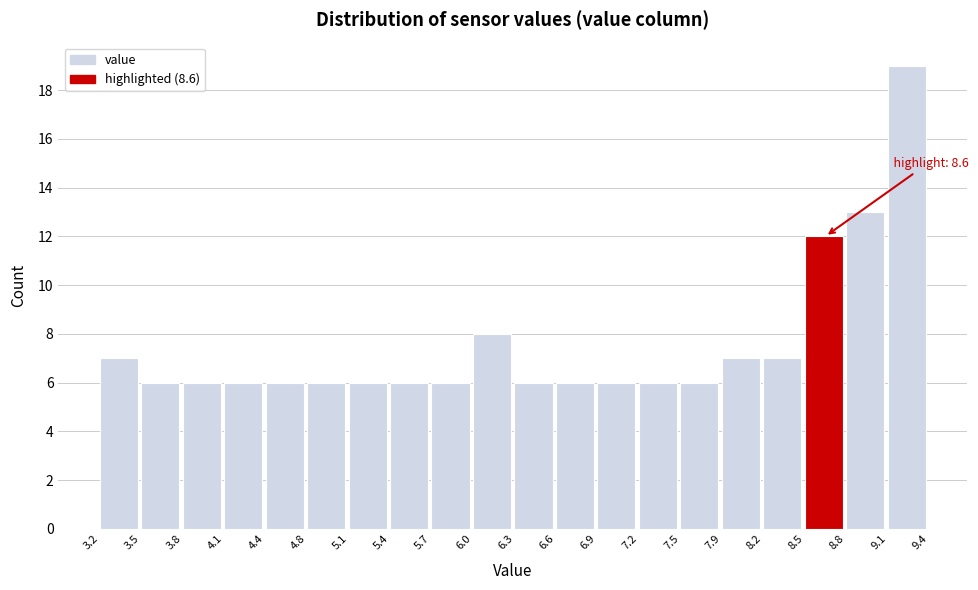

Which range on the x-axis has the tallest bar?

9.1 to 9.4